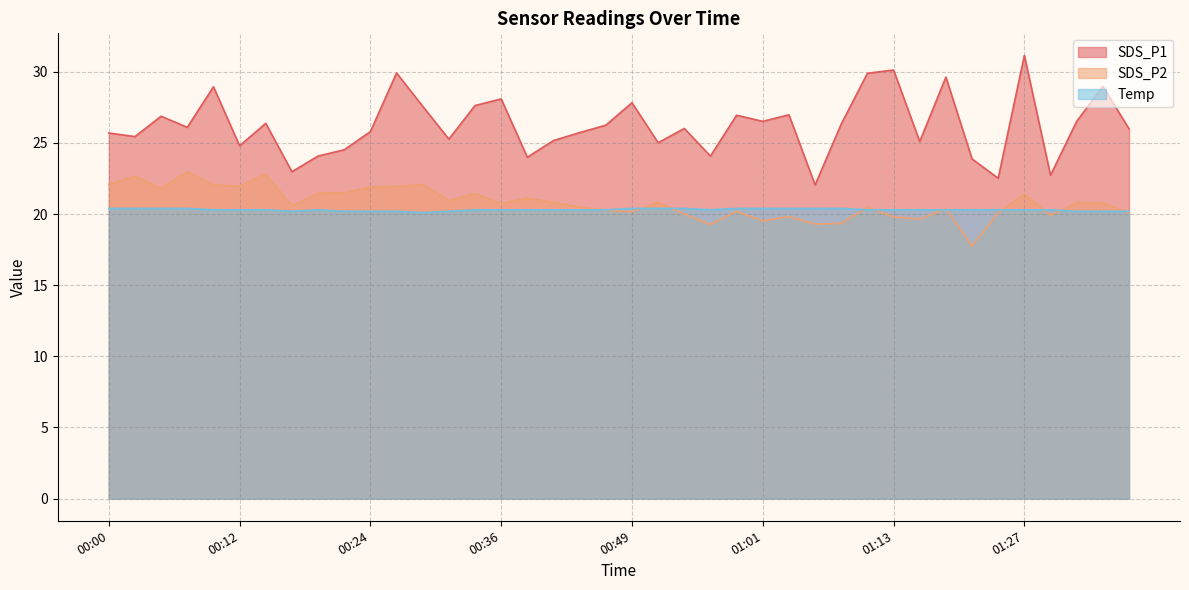

At 01:06, list the series in order from smallest to largest.

SDS_P2, Temp, SDS_P1